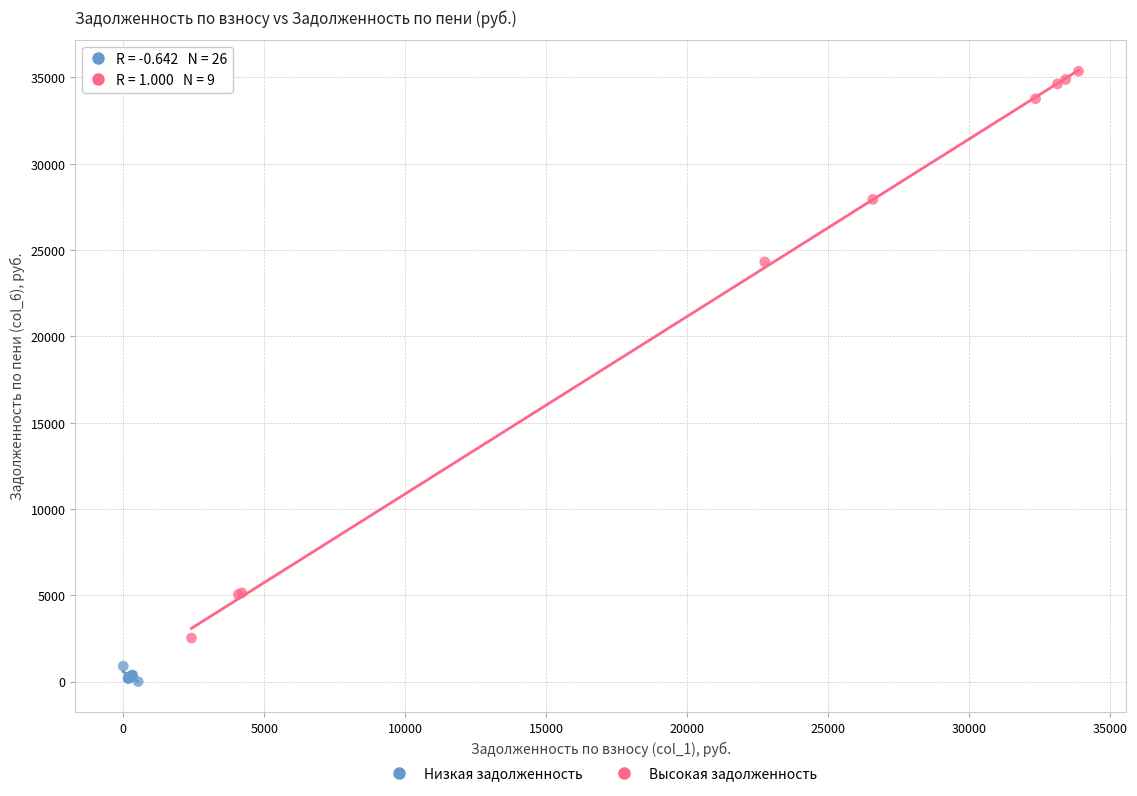

Which series reaches the maximum Y coordinate?

Высокая задолженность